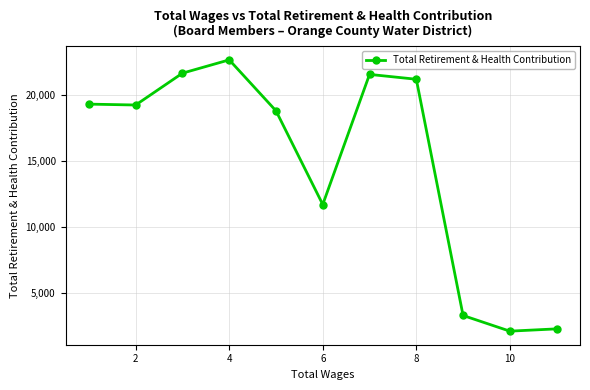

What is the maximum value shown in the chart?

22681